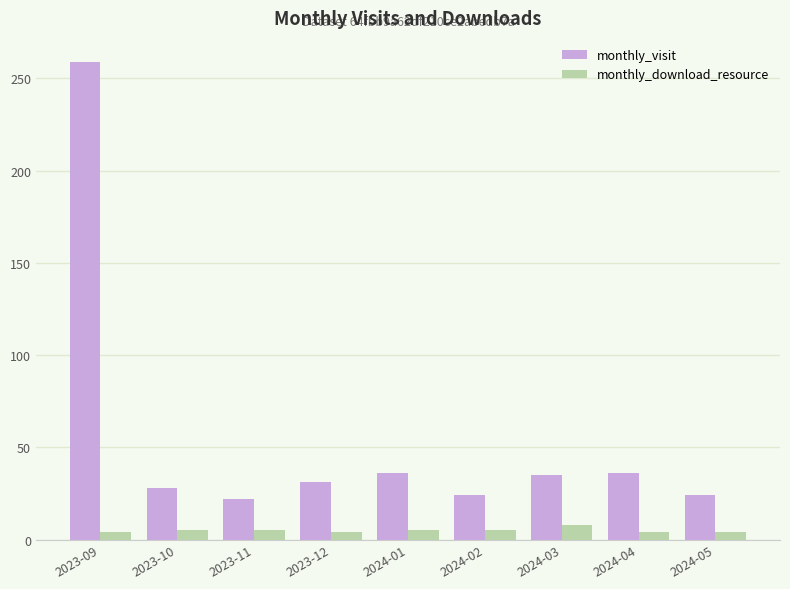

What position from the left is 2024-03?

7